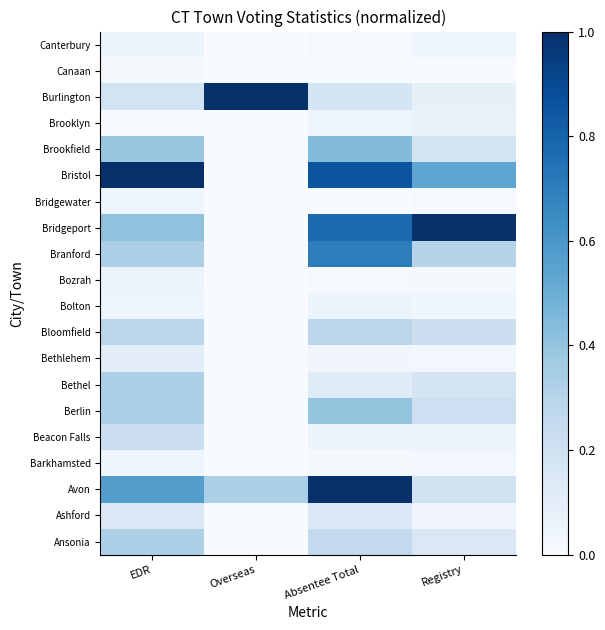

At which category is the sum across all series the highest?

Absentee Total